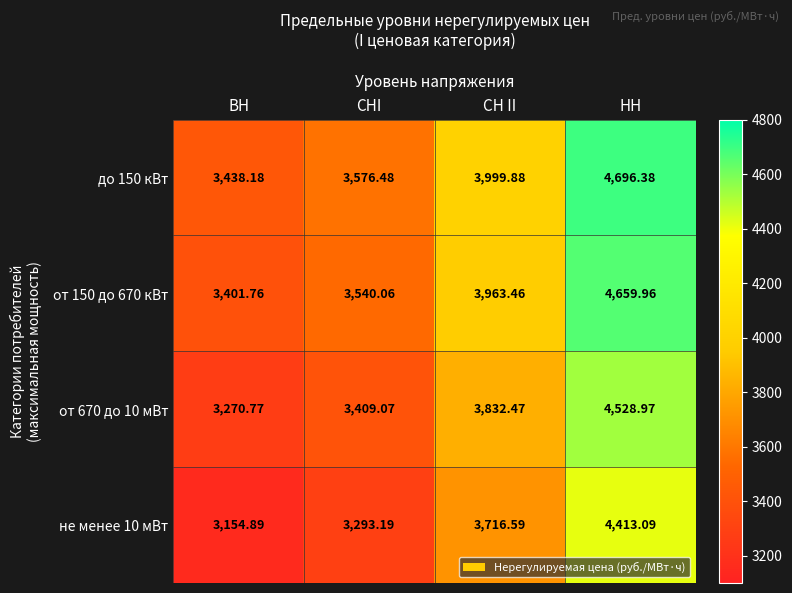

At which label is от 670 до 10 мВт closest to 3899?

СН II